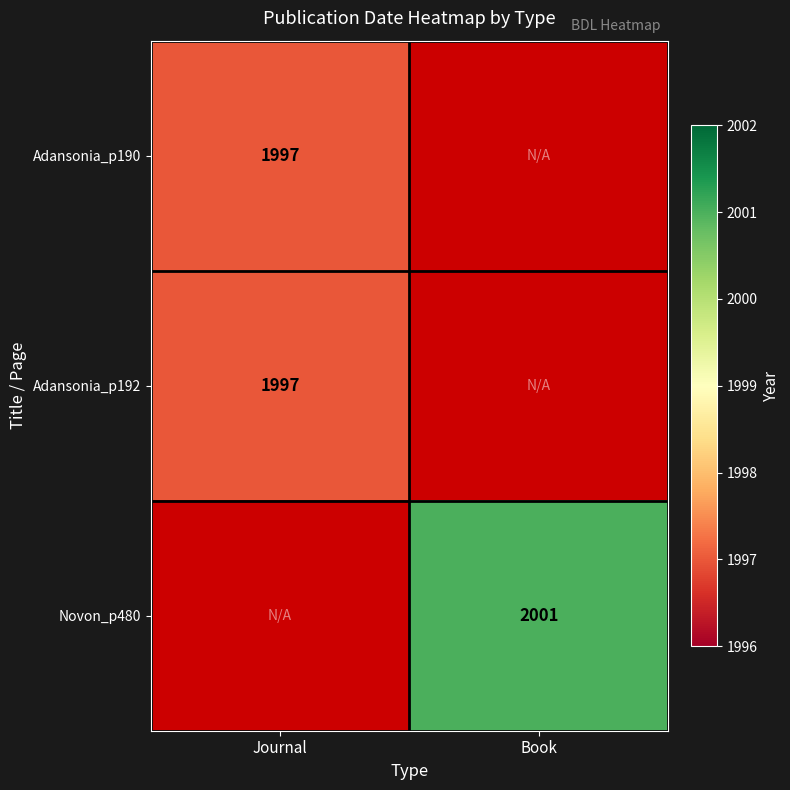

Is it true that Novon_p480 equals 3133.0 at Book?

False